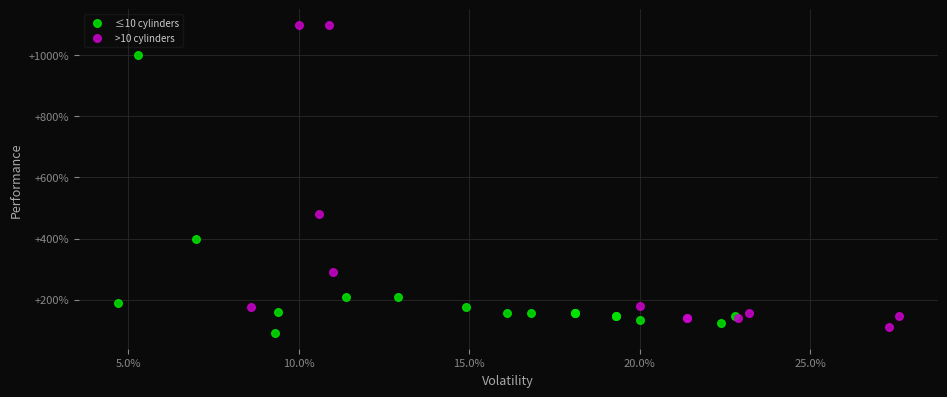

Which series contains the highest Y value?

>10 cylinders